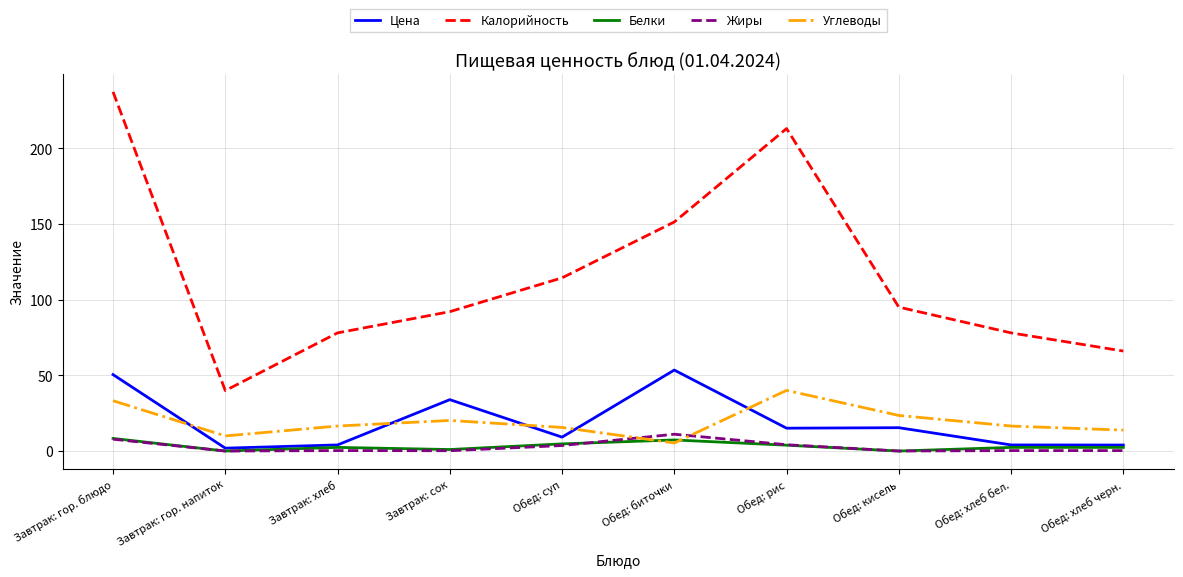

Where is Калорийность nearest to the value 138?

Обед: биточки